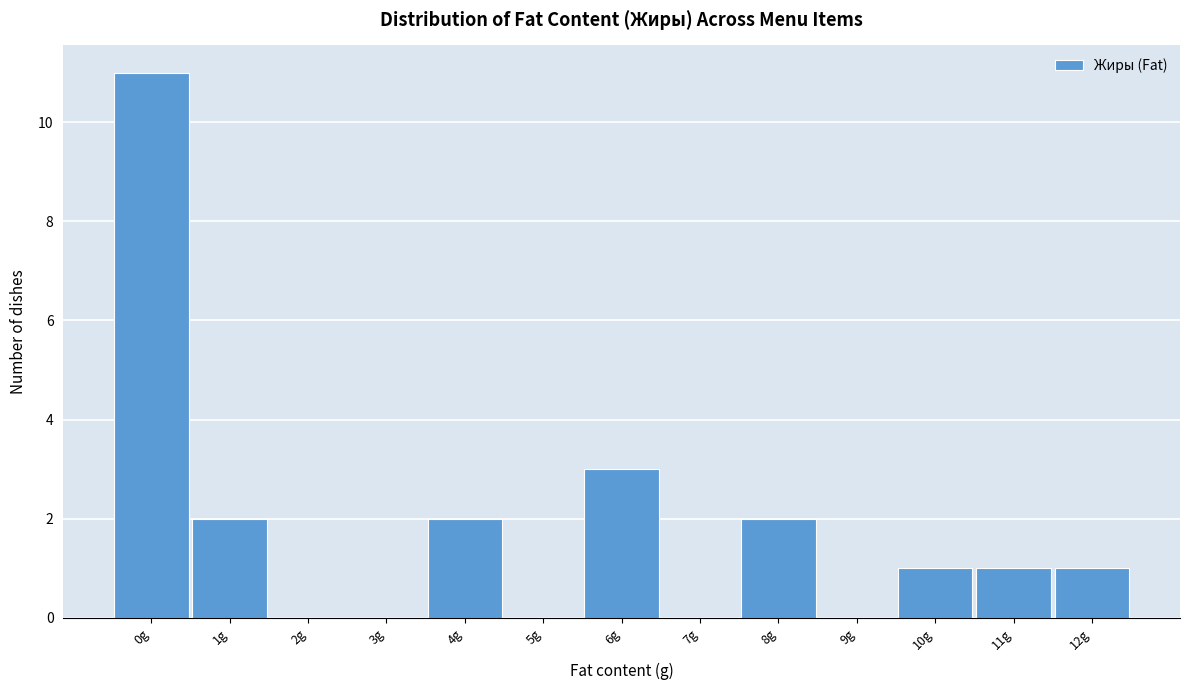

Reading right to left, list all the values displayed in this chart.

12g=1	11g=1	10g=1	9g=0	8g=2	7g=0	6g=3	5g=0	4g=2	3g=0	2g=0	1g=2	0g=11